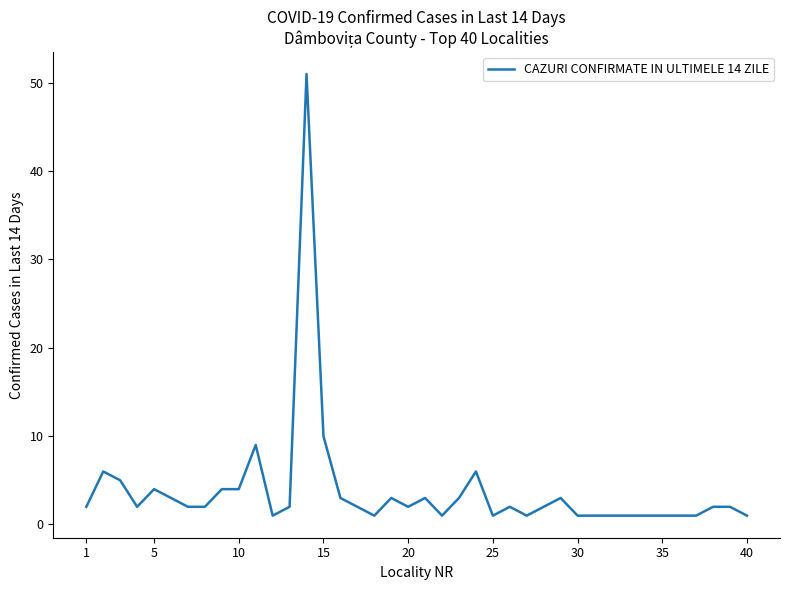

What is the greatest value displayed?

51